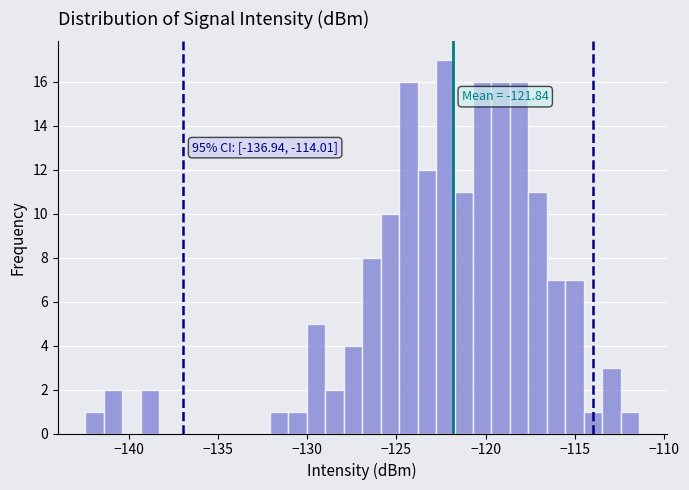

Around what value on the x-axis is the tallest bar? Give the approximate position of its centre, as read against the axis.

-122.5